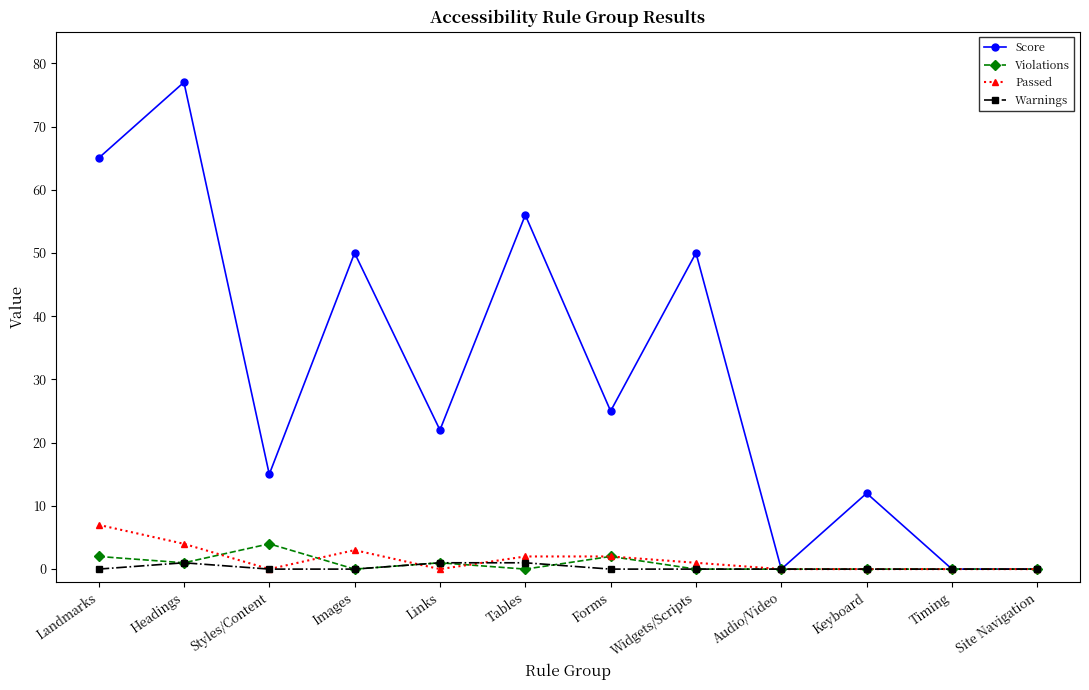

What are all the series names shown in the legend?

Score, Violations, Passed, Warnings